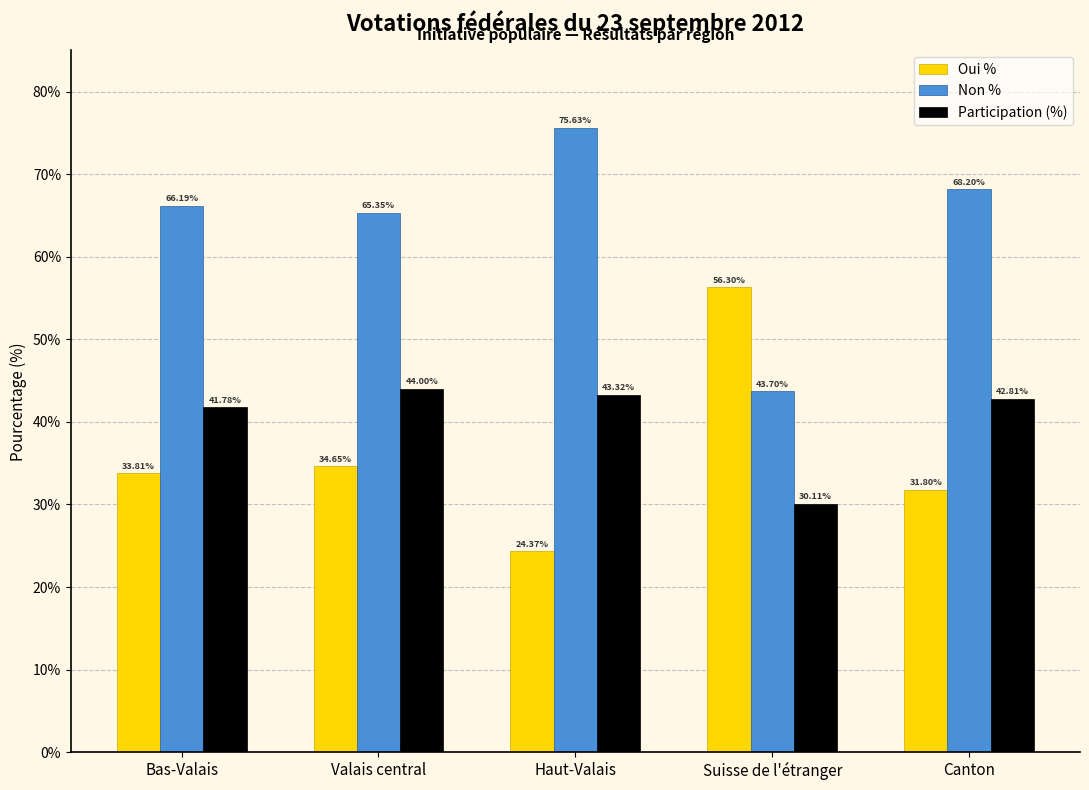

Which category has the lowest value across all series?

Haut-Valais